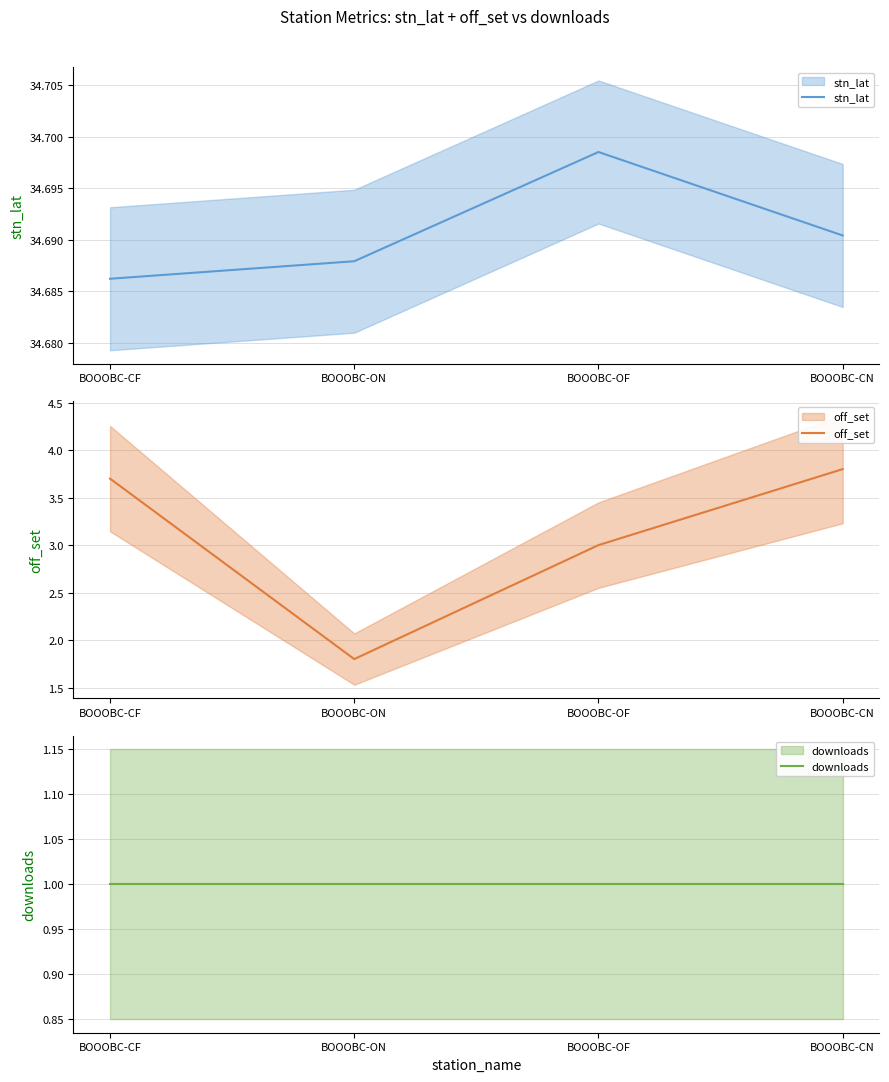

List the labels in order of stn_lat value, smallest first.

BOOOBC-CF, BOOOBC-ON, BOOOBC-CN, BOOOBC-OF